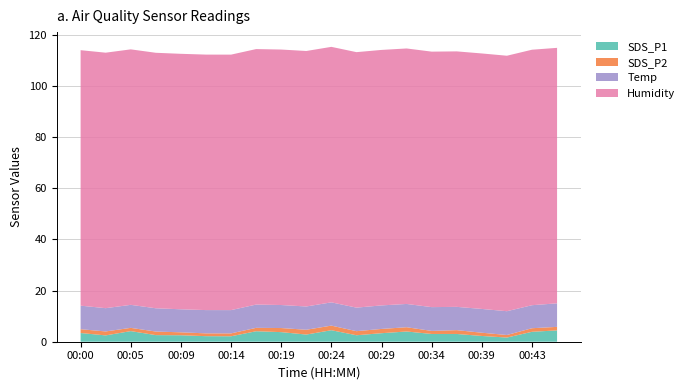

Reading left to right, what are all the values shown in this chart?

SDS_P1: 00:00=3.4	00:02=2.5	00:05=4.2	00:07=2.6	00:09=2.5	00:12=2.2	00:14=2.1	00:17=4.1	00:19=3.8	00:22=2.8	00:24=4.5	00:26=2.5	00:29=3.3	00:31=4.0	00:34=3.0	00:36=3.0	00:39=2.2	00:41=1.6	00:43=3.9	00:46=4.4
SDS_P2: 00:00=1.5	00:02=1.6	00:05=1.3	00:07=1.4	00:09=1.1	00:12=1.1	00:14=1.1	00:17=1.3	00:19=1.6	00:22=1.9	00:24=1.8	00:26=1.6	00:29=1.7	00:31=1.7	00:34=1.2	00:36=1.5	00:39=1.3	00:41=1.0	00:43=1.4	00:46=1.4
Temp: 00:00=9.2	00:02=9.1	00:05=9.0	00:07=9.1	00:09=9.0	00:12=9.1	00:14=9.1	00:17=9.1	00:19=9.0	00:22=9.1	00:24=9.1	00:26=9.2	00:29=9.2	00:31=9.1	00:34=9.3	00:36=9.1	00:39=9.3	00:41=9.3	00:43=9.0	00:46=9.2
Humidity: 00:00=99.9	00:02=99.9	00:05=99.9	00:07=99.9	00:09=99.9	00:12=99.9	00:14=99.9	00:17=99.9	00:19=99.9	00:22=99.9	00:24=99.9	00:26=99.9	00:29=99.9	00:31=99.9	00:34=99.9	00:36=99.9	00:39=99.9	00:41=99.9	00:43=99.9	00:46=99.9